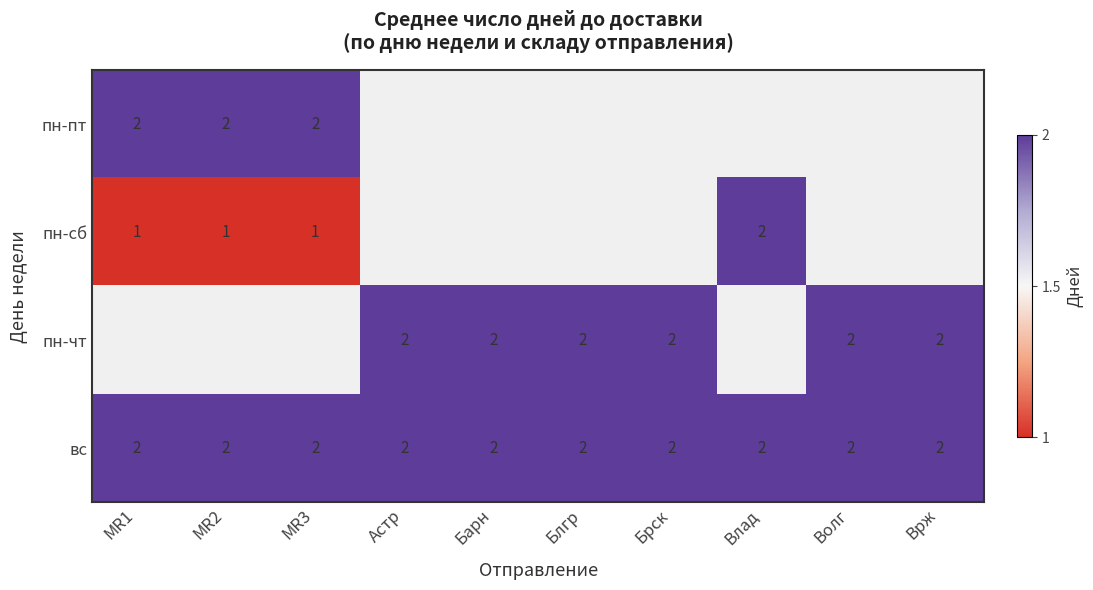

The пн-пт series shows 2 at MR2. True or false?

True